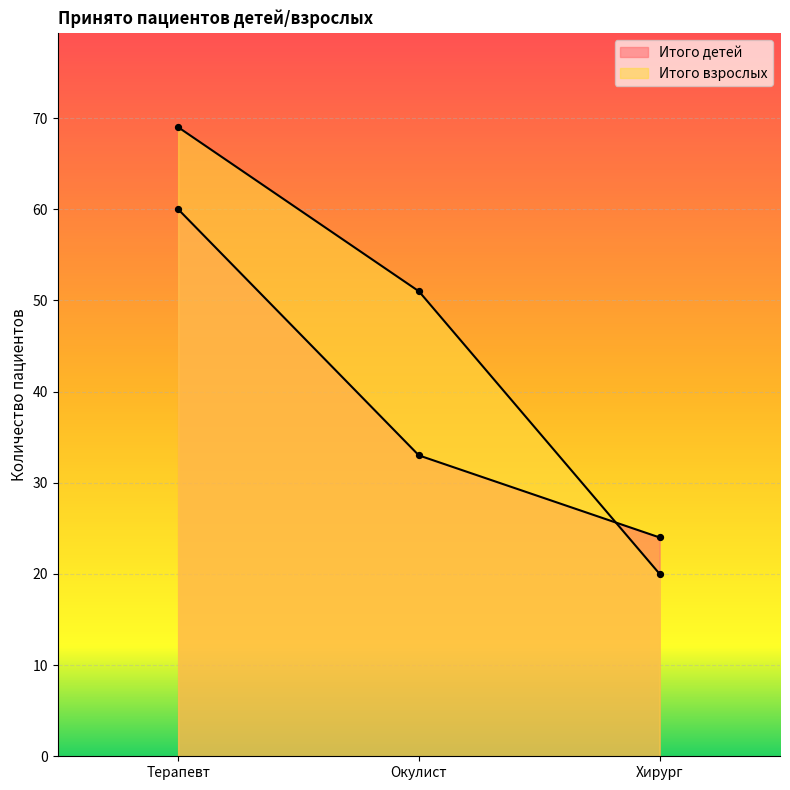

At how many categories does at least one series exceed 36?

2